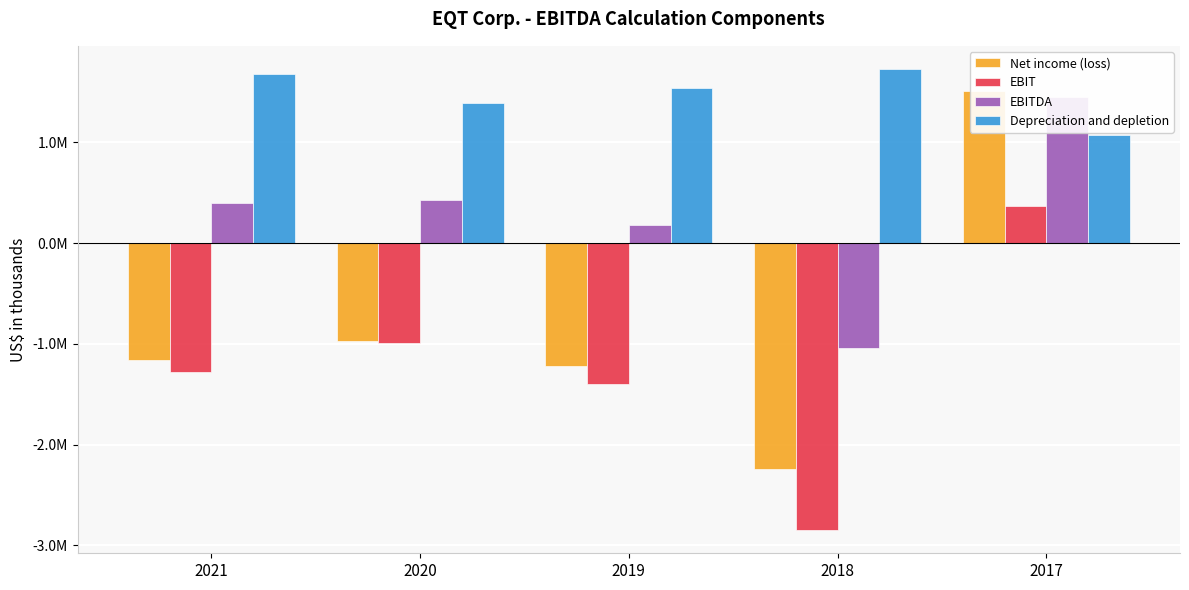

The EBIT series shows -2848473 at 2018. True or false?

True